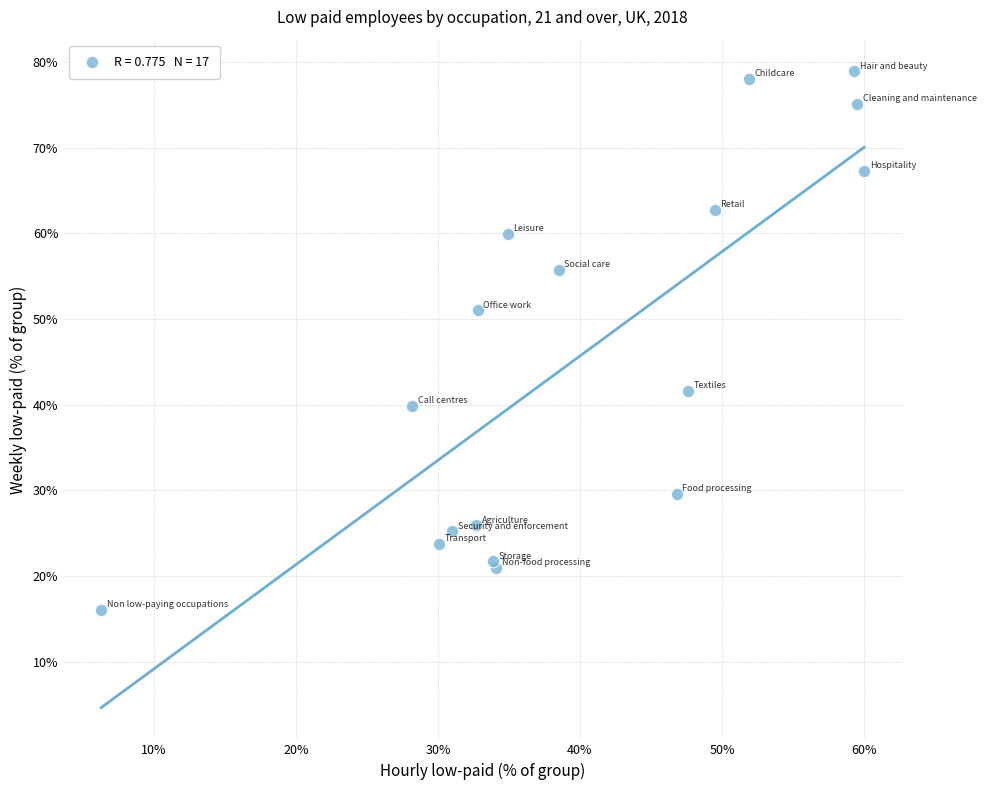

What Y value in the scatter plot is closest to 47?

51.0